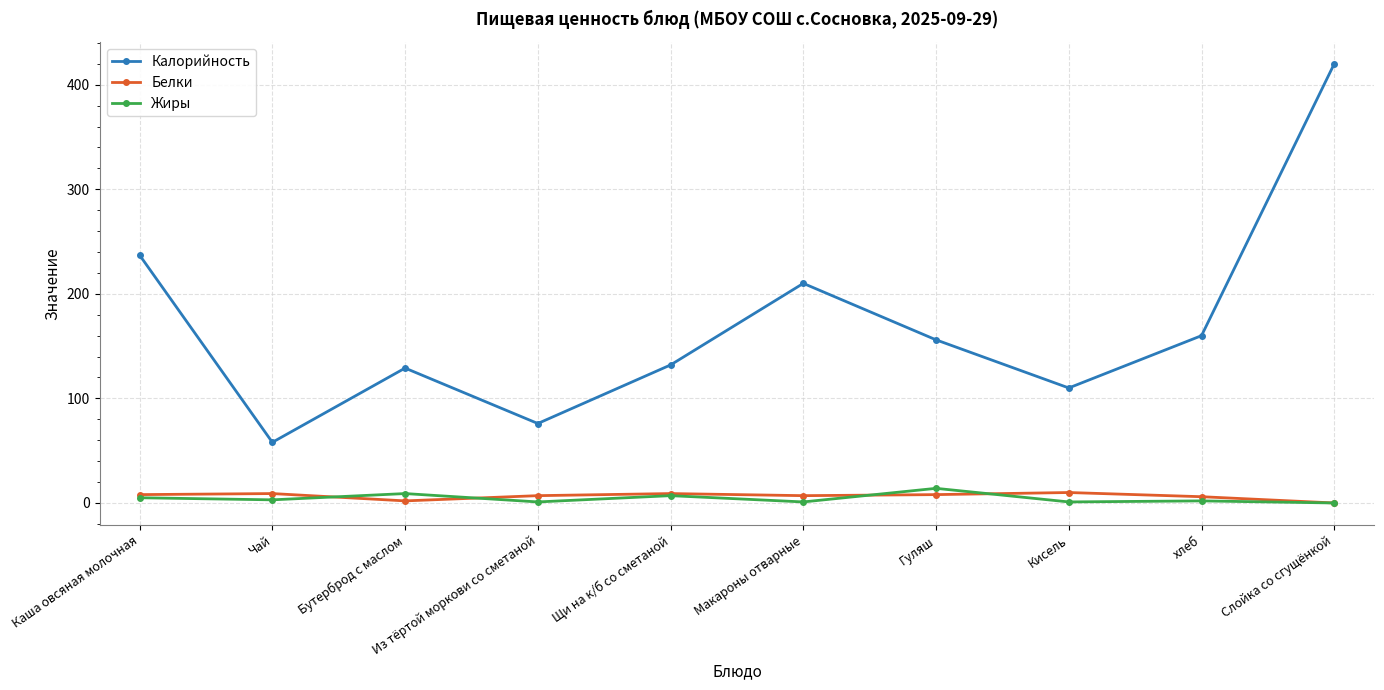

Is the value of Белки at Слойка со сгущёнкой greater than the value of Калорийность at хлеб?

No